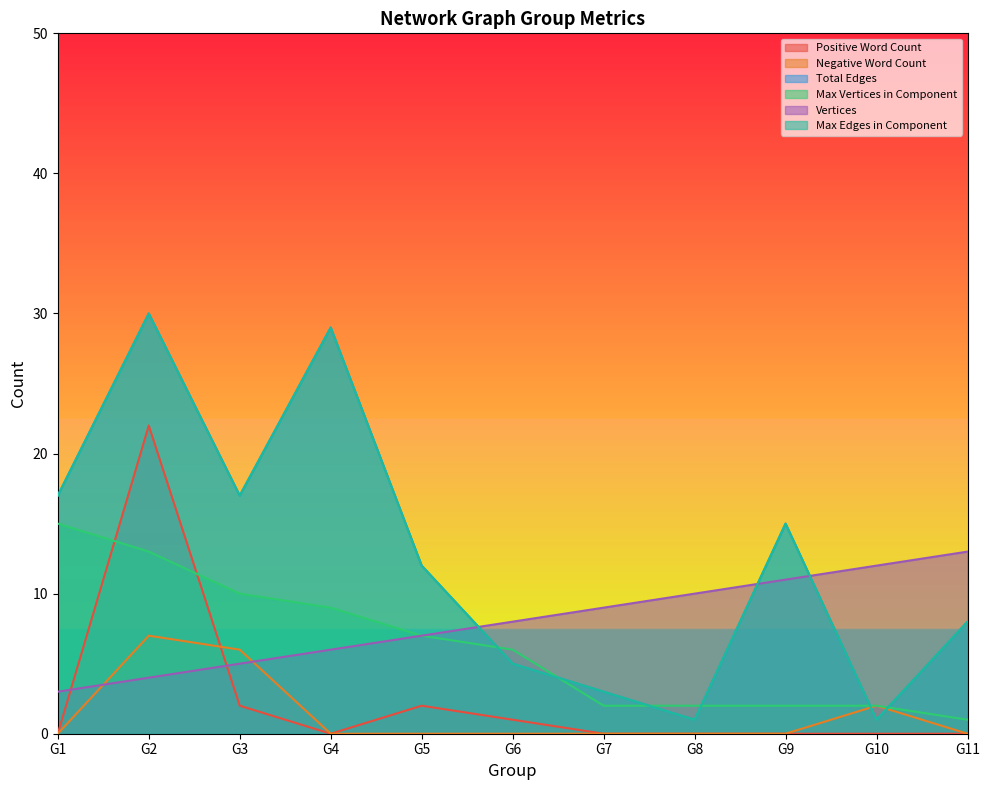

At which label does Positive Word Count reach its minimum?

G1